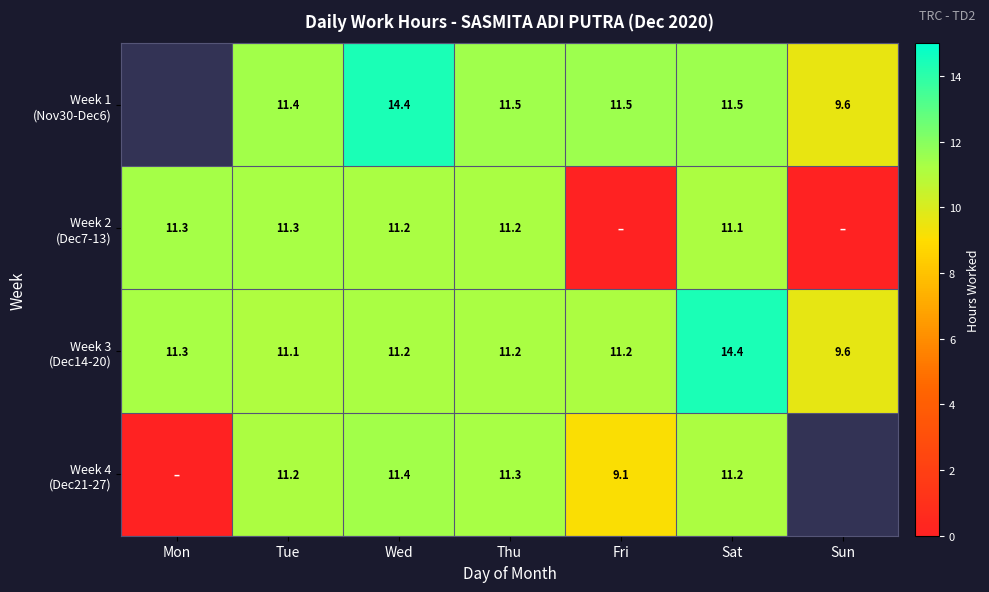

What is the spread (max minus min) of values at Thu?

0.3